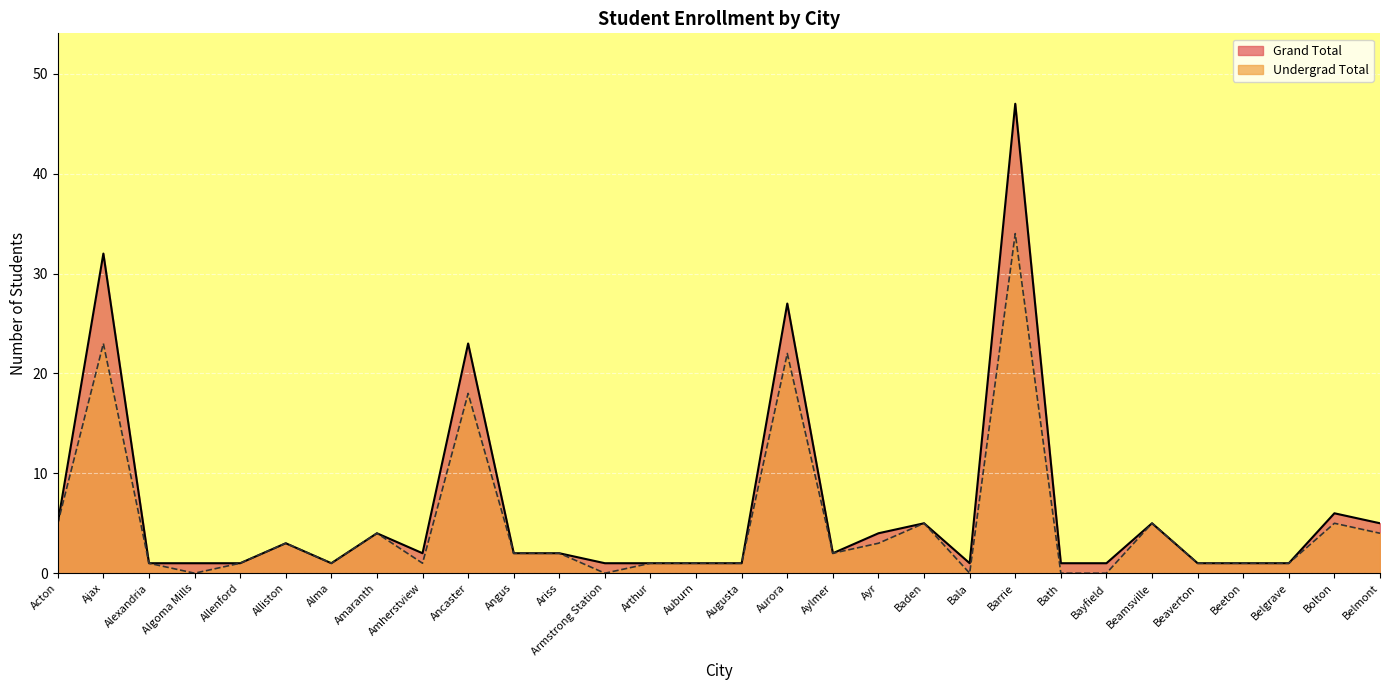

At which category is the sum across all series the highest?

Barrie